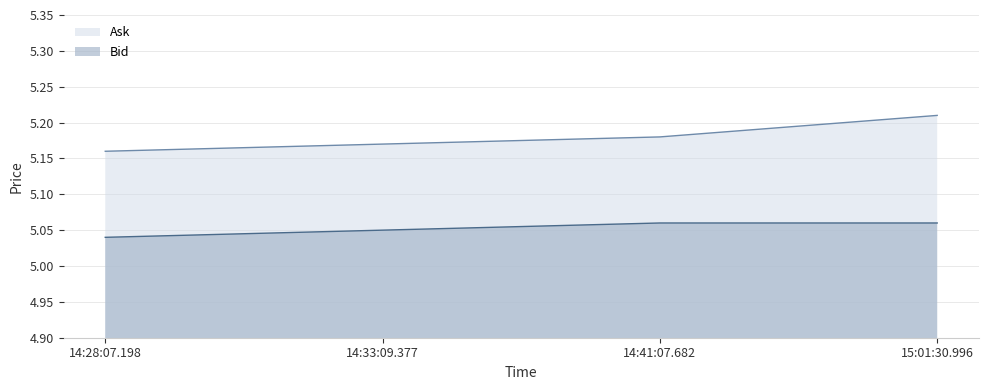

Reading left to right, transcribe all the data shown in this chart.

Bid: 5.0	5.0	5.1	5.1
Ask: 5.2	5.2	5.2	5.2